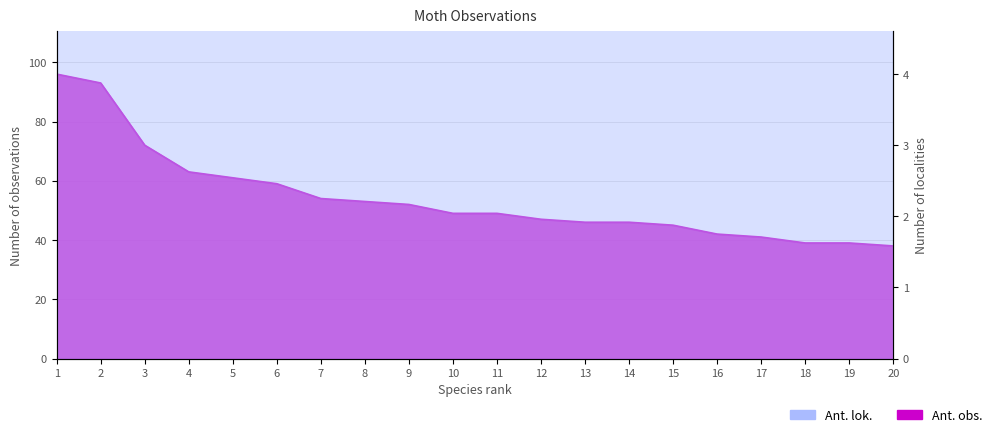

What is the minimum value shown in the chart?

38